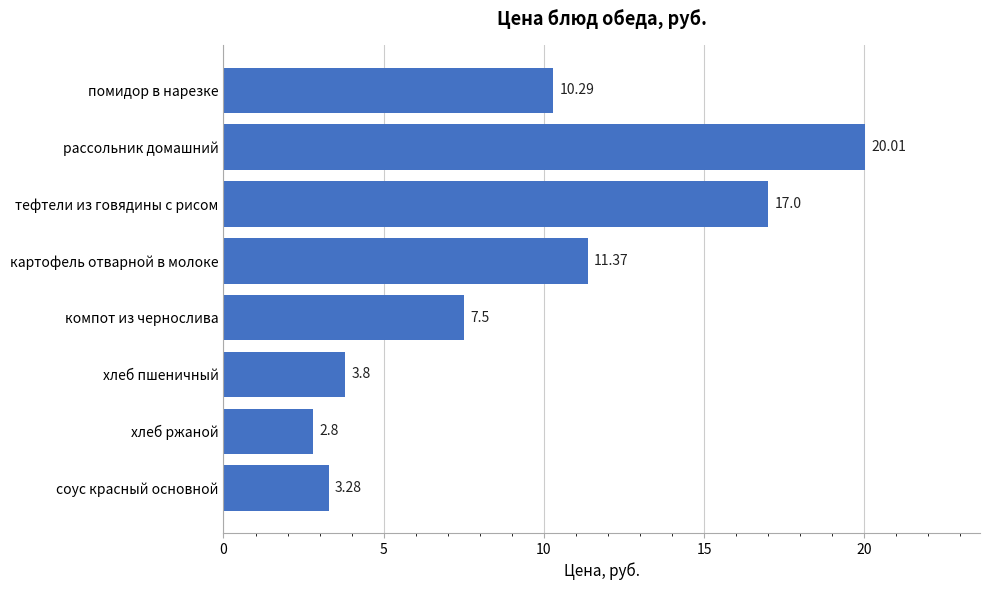

Rank the categories by value from lowest to highest.

хлеб ржаной, соус красный основной, хлеб пшеничный, компот из чернослива, помидор в нарезке, картофель отварной в молоке, тефтели из говядины с рисом, рассольник домашний